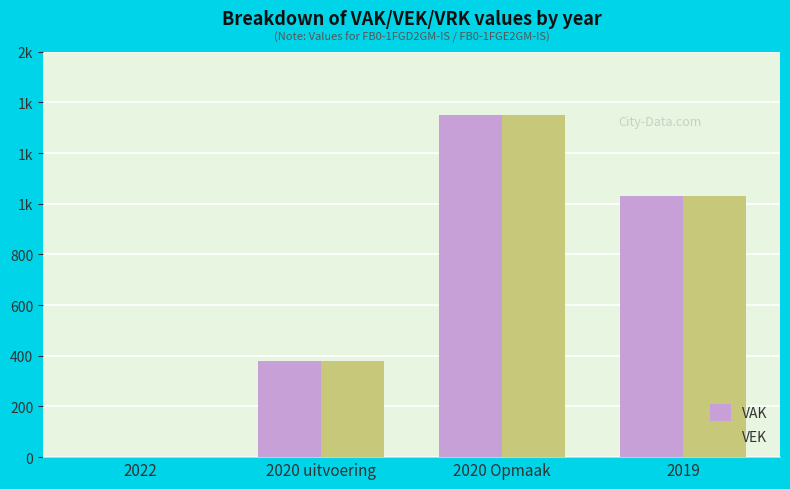

What position from the left is 2020 Opmaak?

3